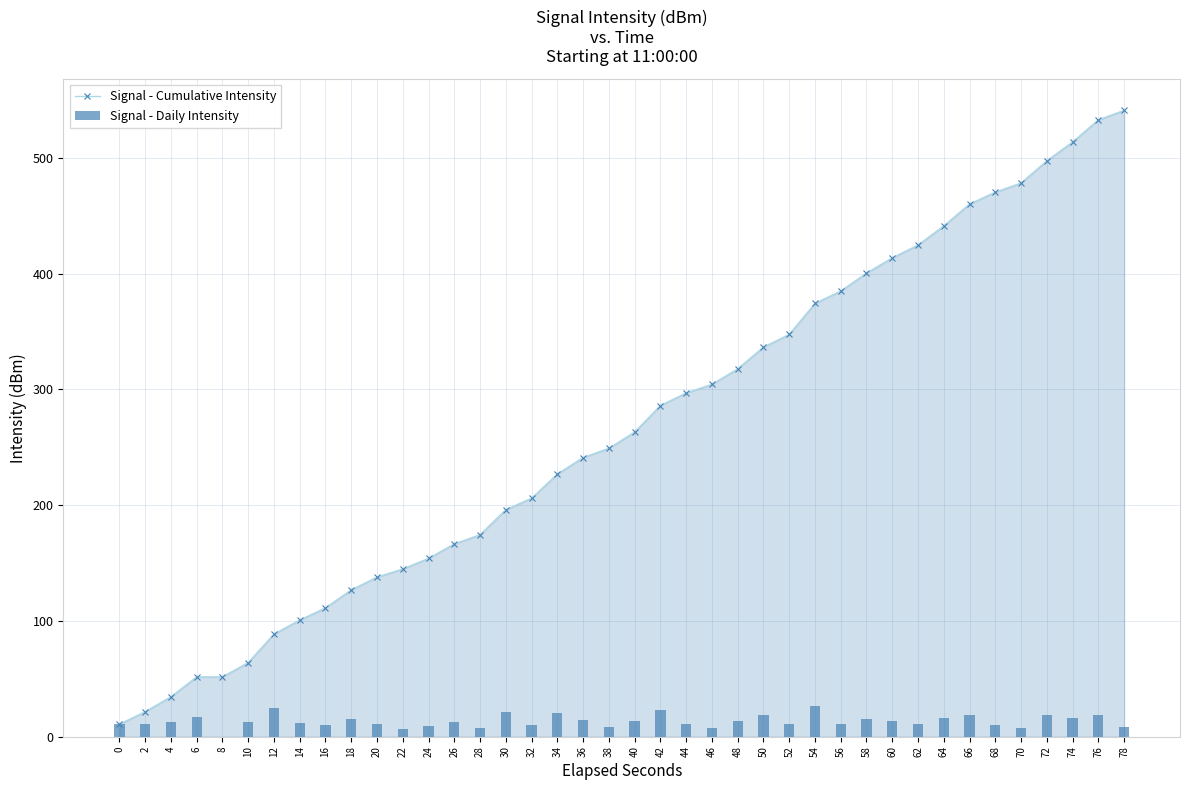

Which has a higher value, 22 or 48?

48